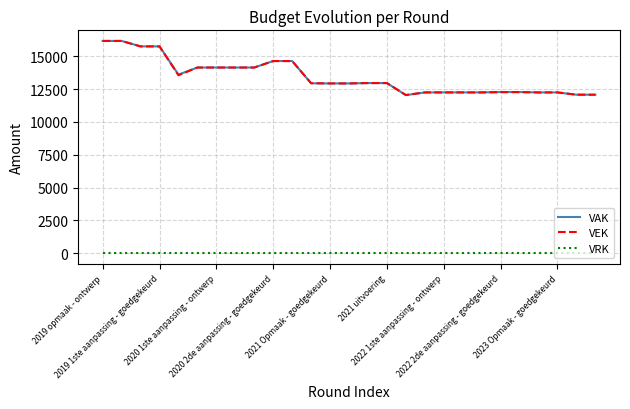

Which series has the largest range (max minus min)?

VAK